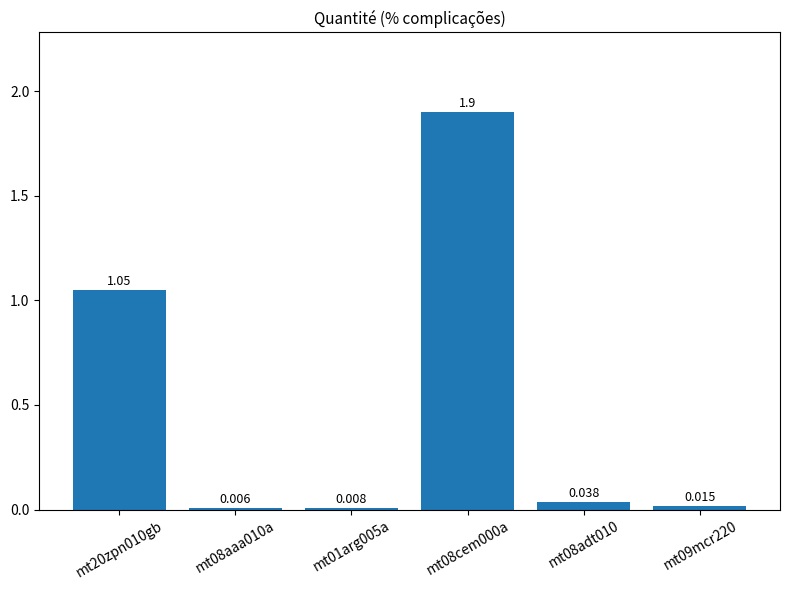

At which label is the value closest to 0?

mt08aaa010a